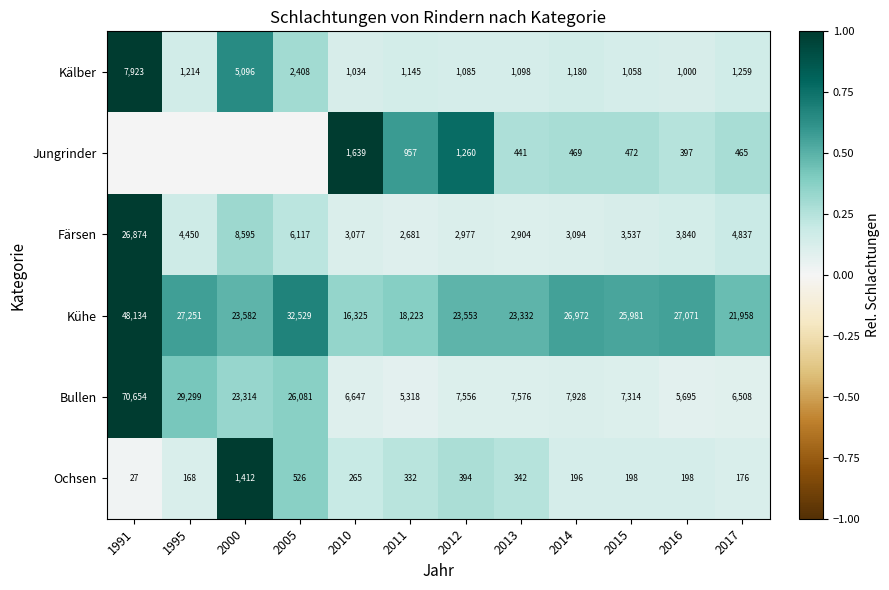

Which category has the lowest value in the Färsen series?

2011